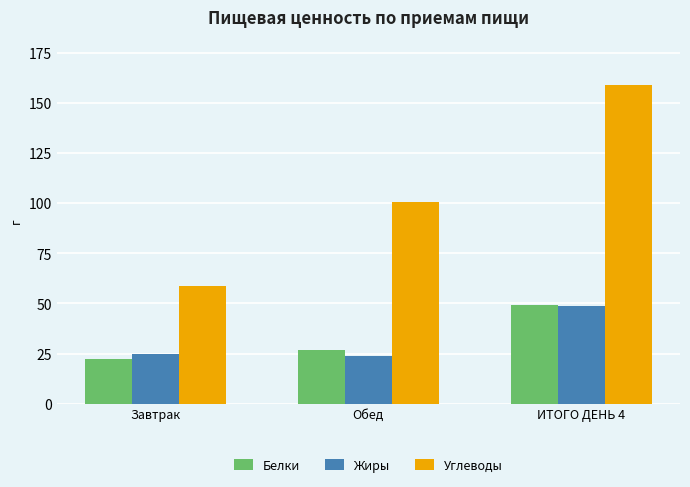

What is the highest value of the Углеводы series?

158.9